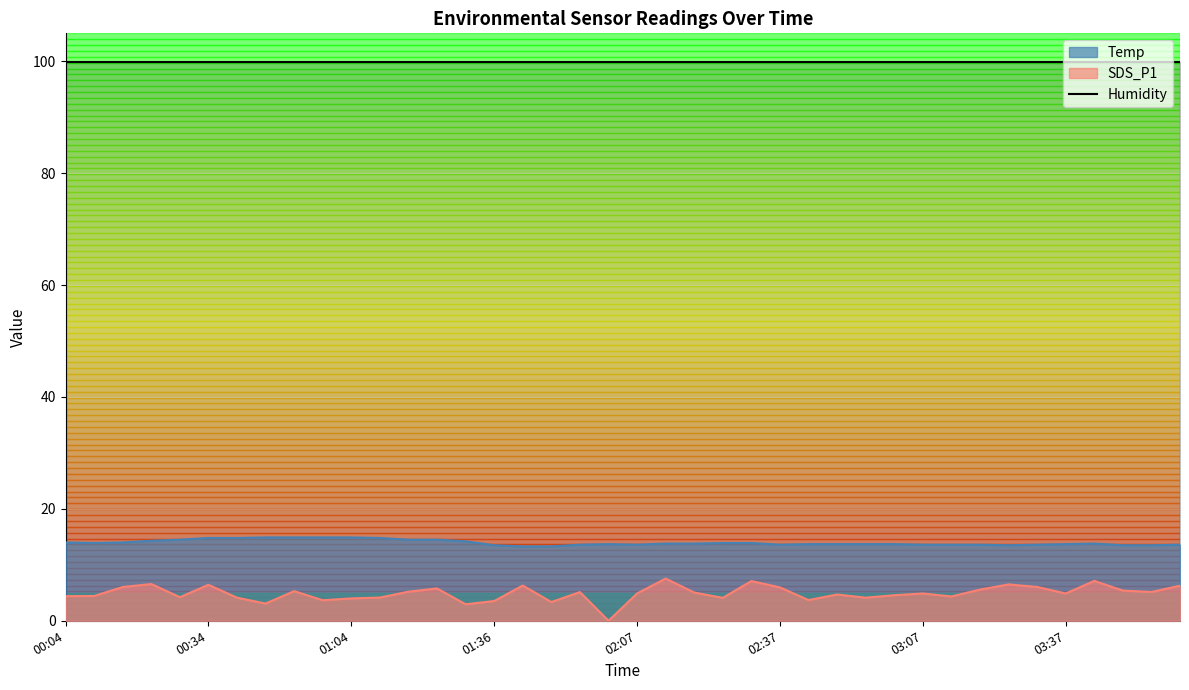

At which label does SDS_P1 first exceed 4?

00:04